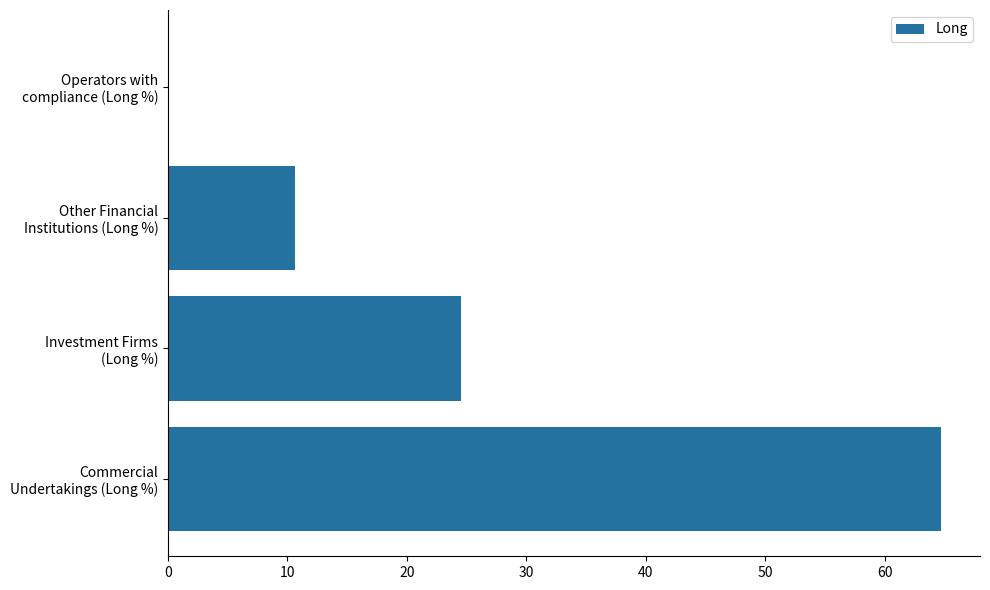

Count the number of categories in the chart.

4